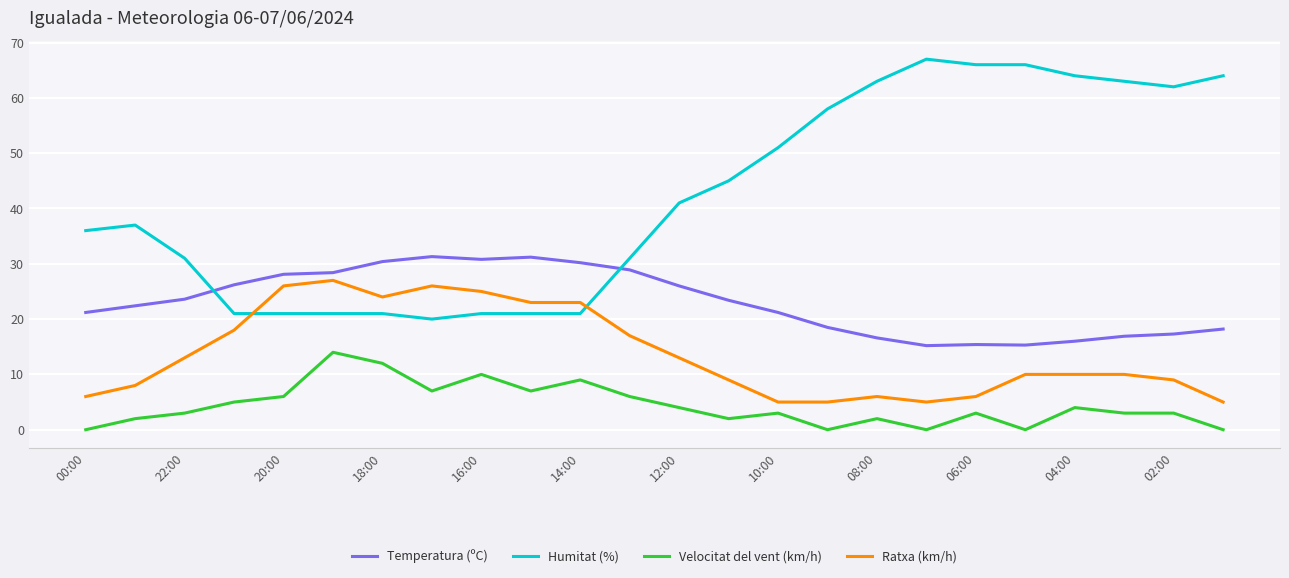

What is the maximum value for Humitat (%)?

67.0